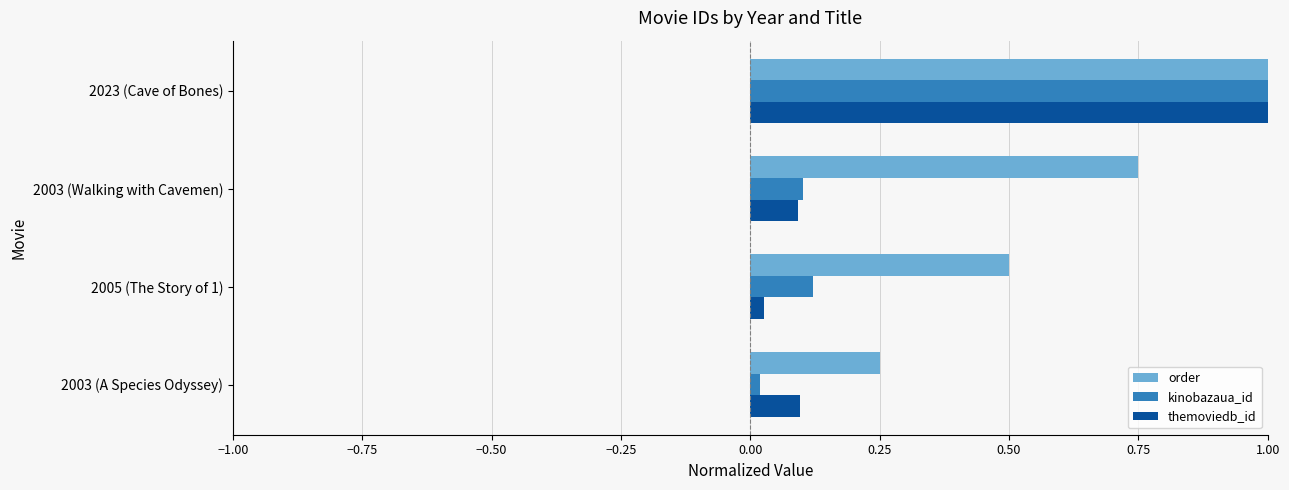

True or false: order has a value of 0.5 at 2005 (The Story of 1).

True